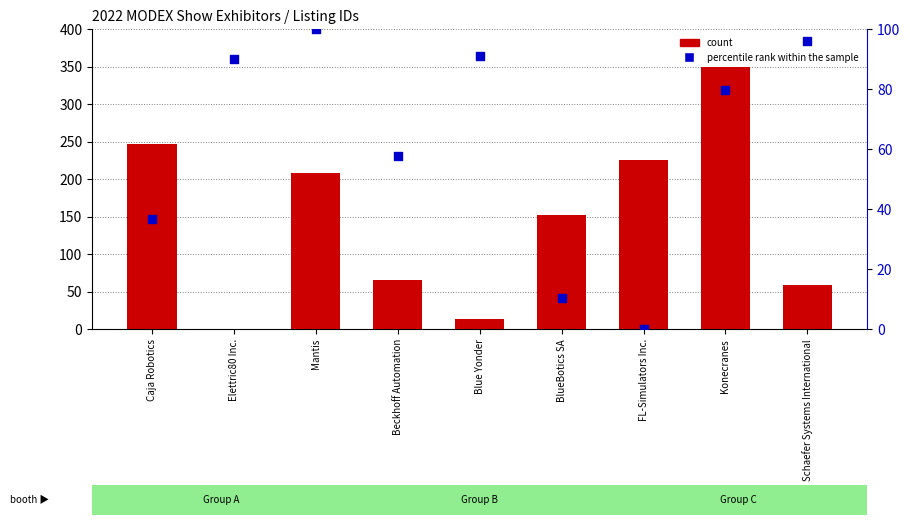

Which series has the largest Y range (max minus min)?

count